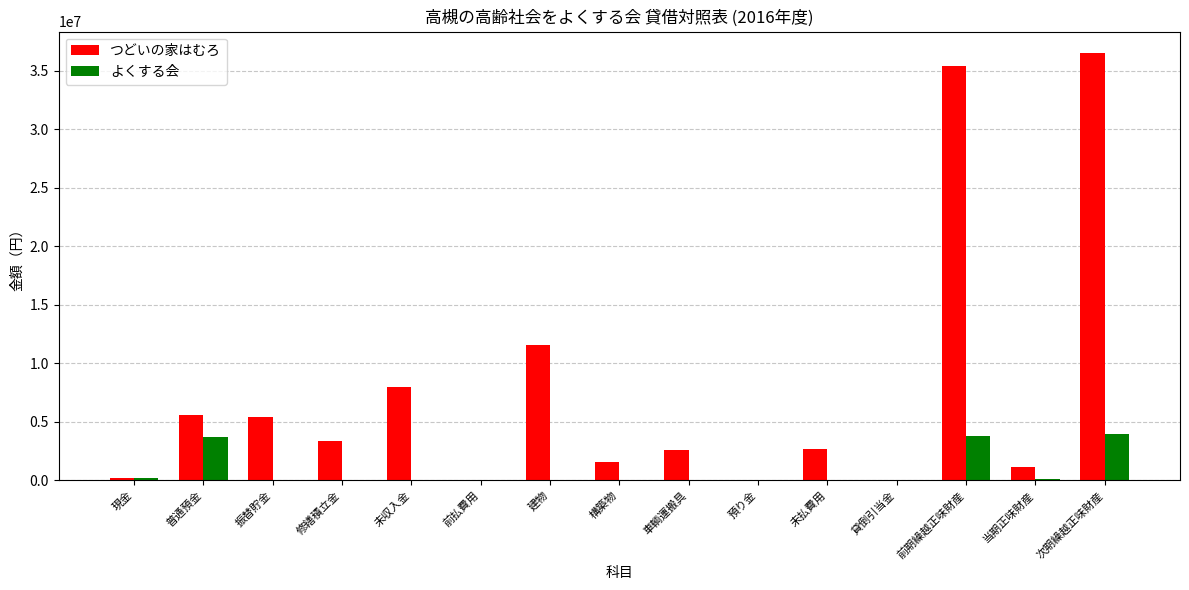

What is the approximate value of つどいの家はむろ at 車輌運搬具, to the nearest 50?

2532400